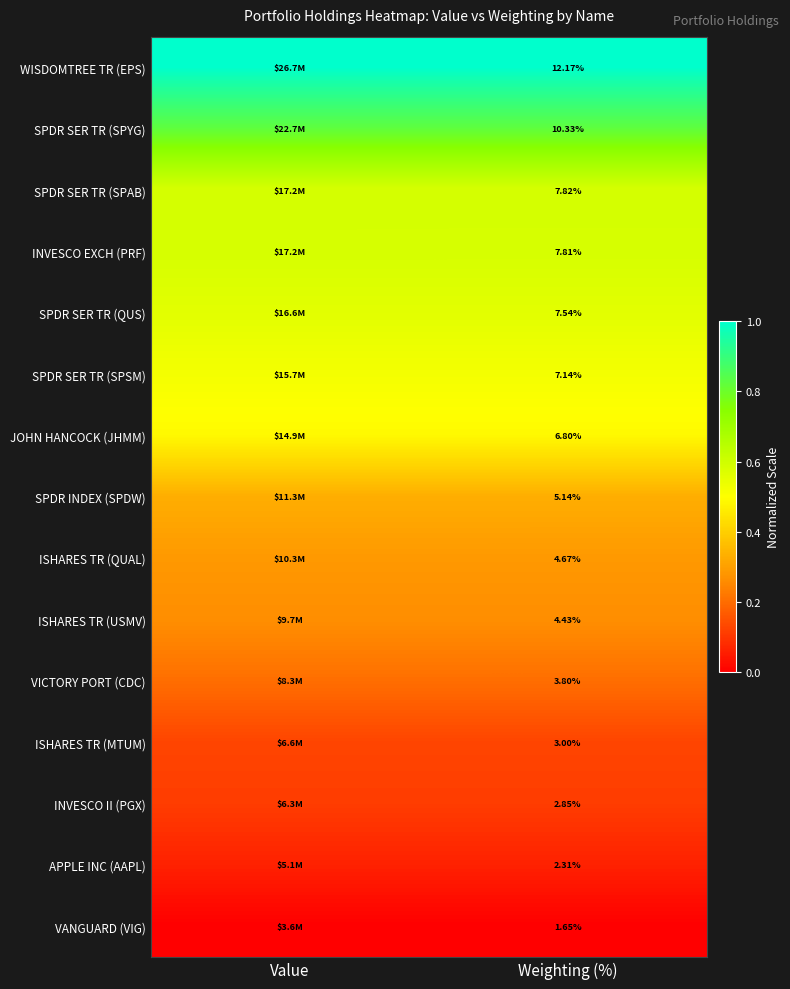

At Weighting (%), list the series in order from smallest to largest.

VANGUARD (VIG), APPLE INC (AAPL), INVESCO II (PGX), ISHARES TR (MTUM), VICTORY PORT (CDC), ISHARES TR (USMV), ISHARES TR (QUAL), SPDR INDEX (SPDW), JOHN HANCOCK (JHMM), SPDR SER TR (SPSM), SPDR SER TR (QUS), INVESCO EXCH (PRF), SPDR SER TR (SPAB), SPDR SER TR (SPYG), WISDOMTREE TR (EPS)